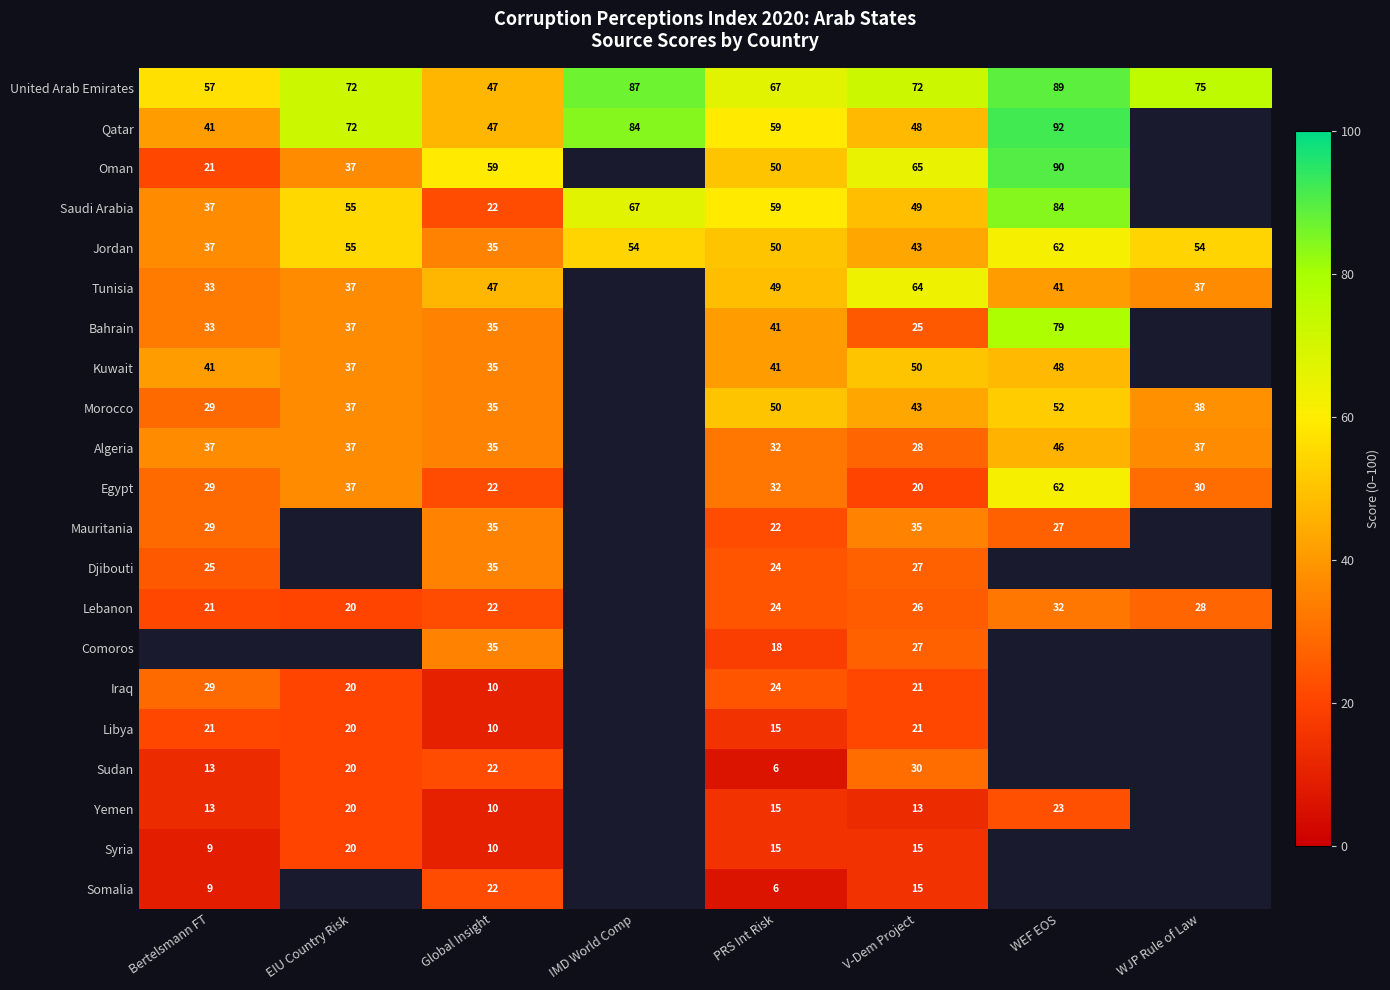

The value of Jordan at IMD World Comp is 17. True or false?

False